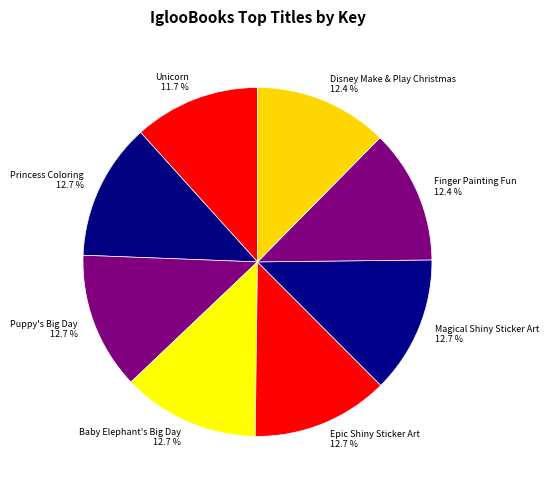

Does any single category account for the majority?

No